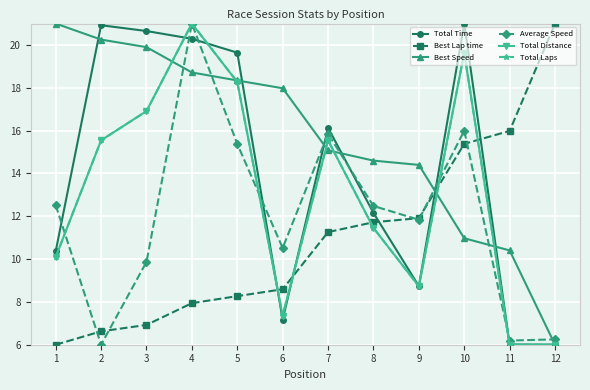

What value does the Total Time series have at 8?

12.2